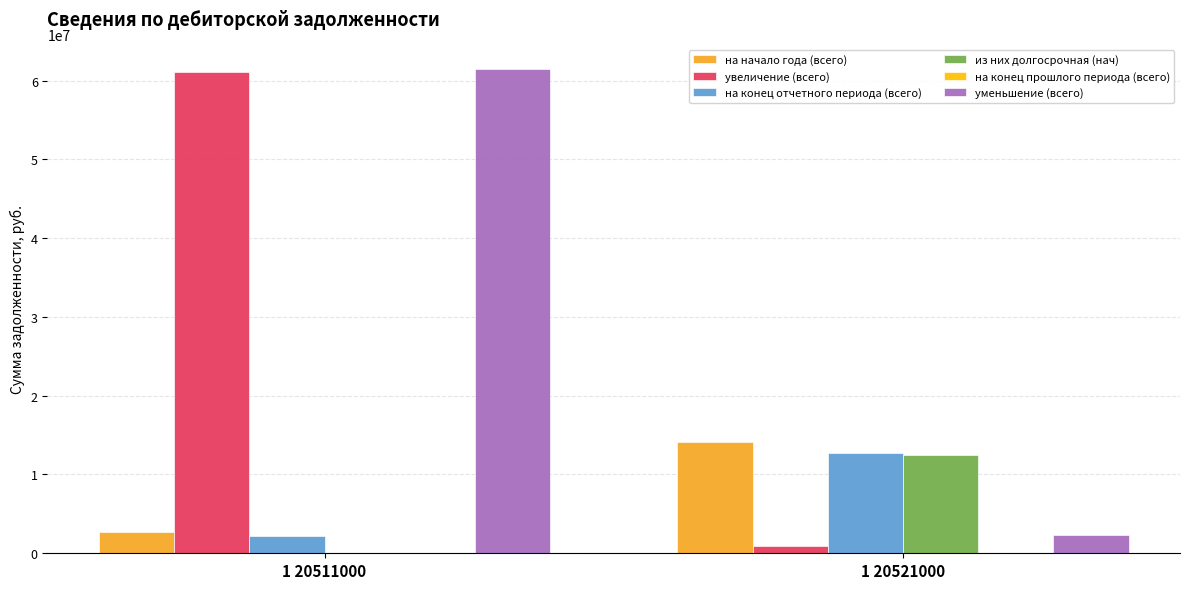

What is the maximum value for увеличение (всего)?

61064595.6